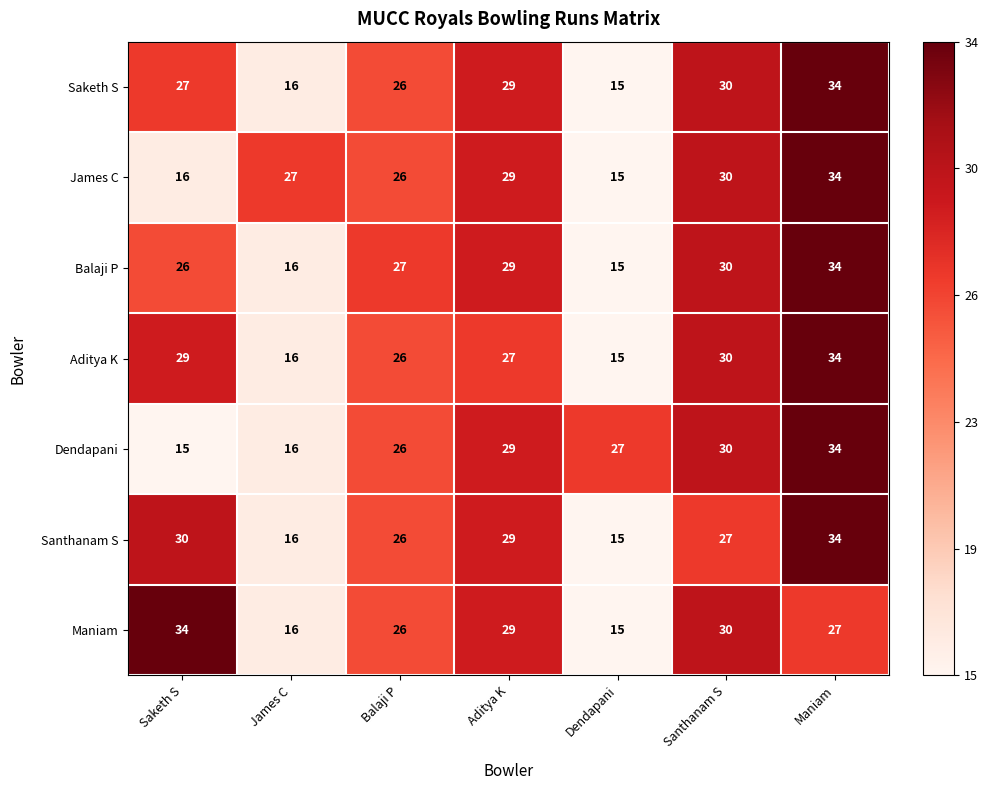

True or false: James C has a value of 29 at Aditya K.

True